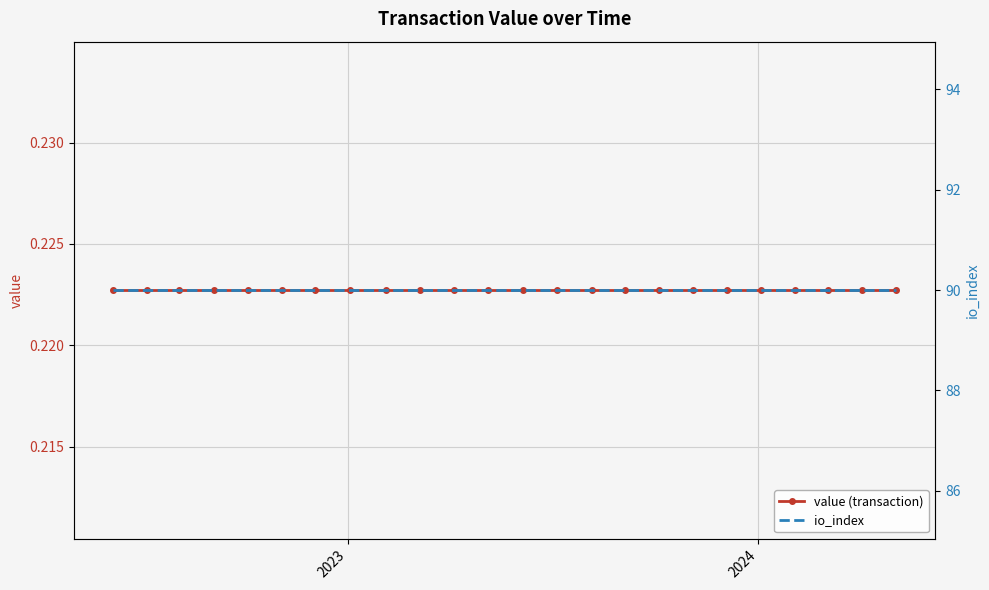

Is this an area chart (filled region under the line)?

No